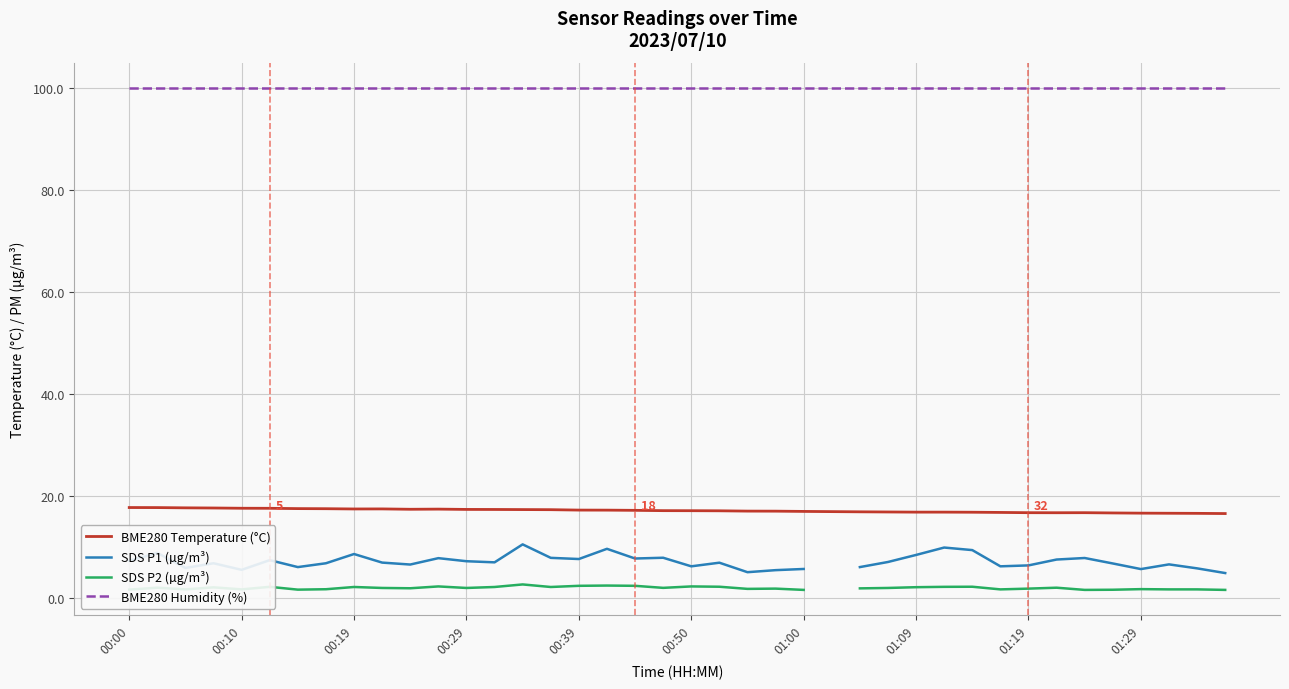

What is the total value across all series at 30?

128.4